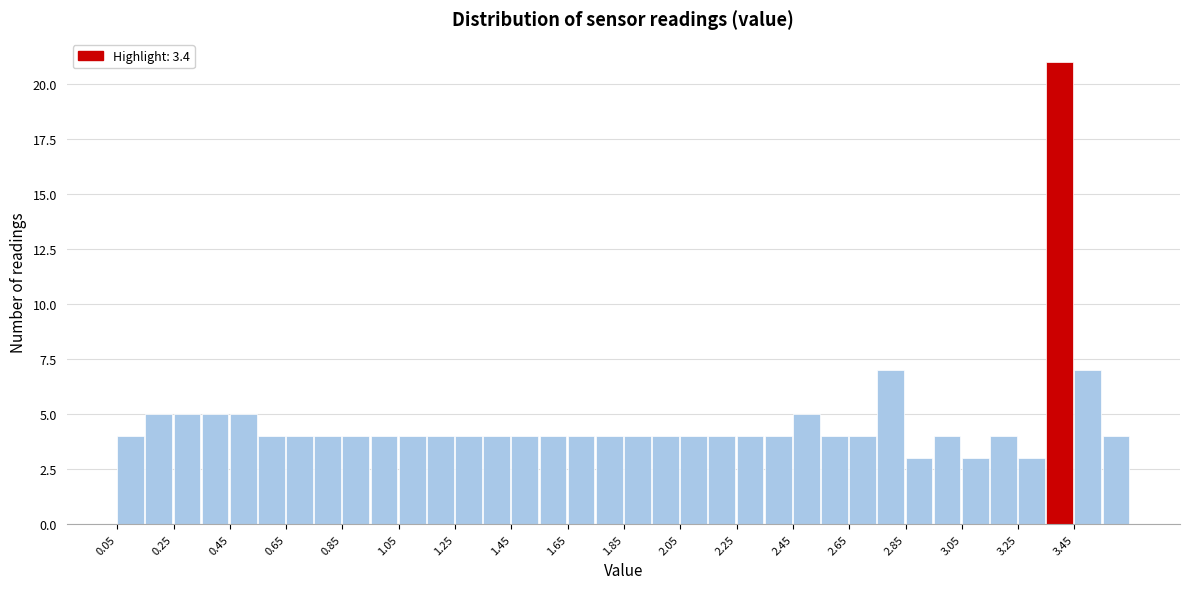

Which range on the x-axis has the tallest bar?

3.35 to 3.45